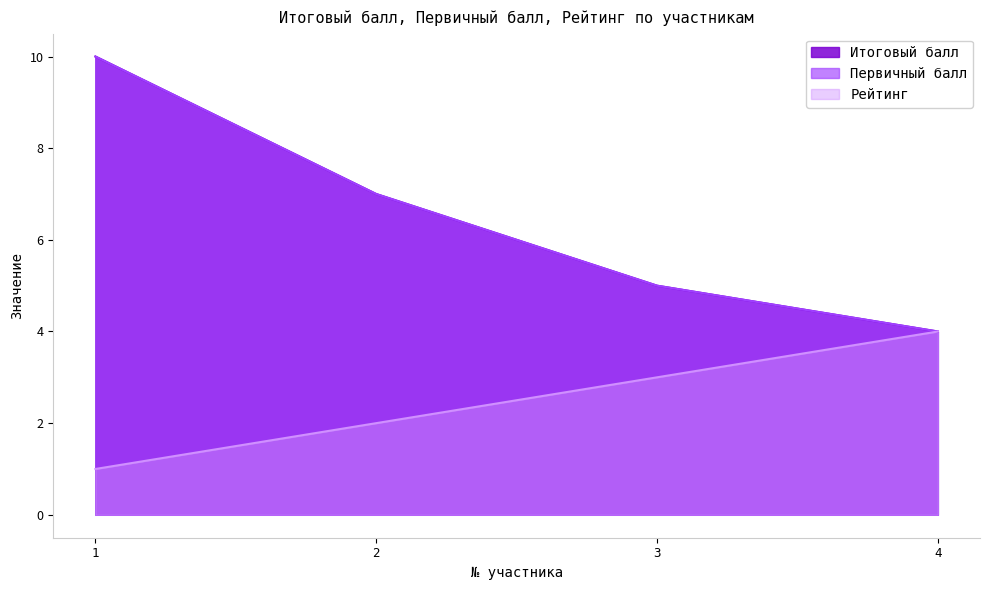

At which category is the sum across all series the highest?

1